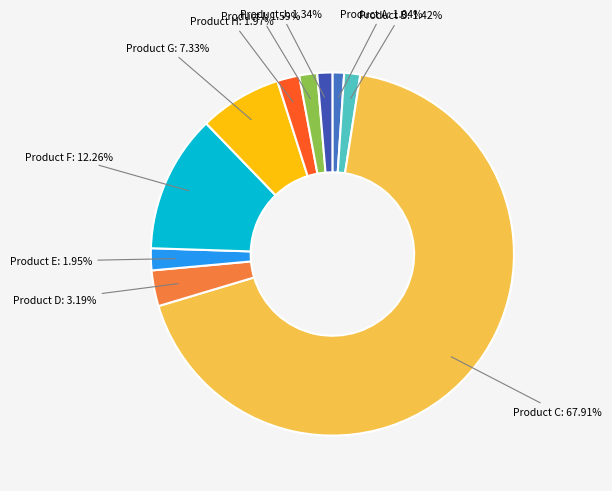

Which category has the biggest portion of the pie?

Product C